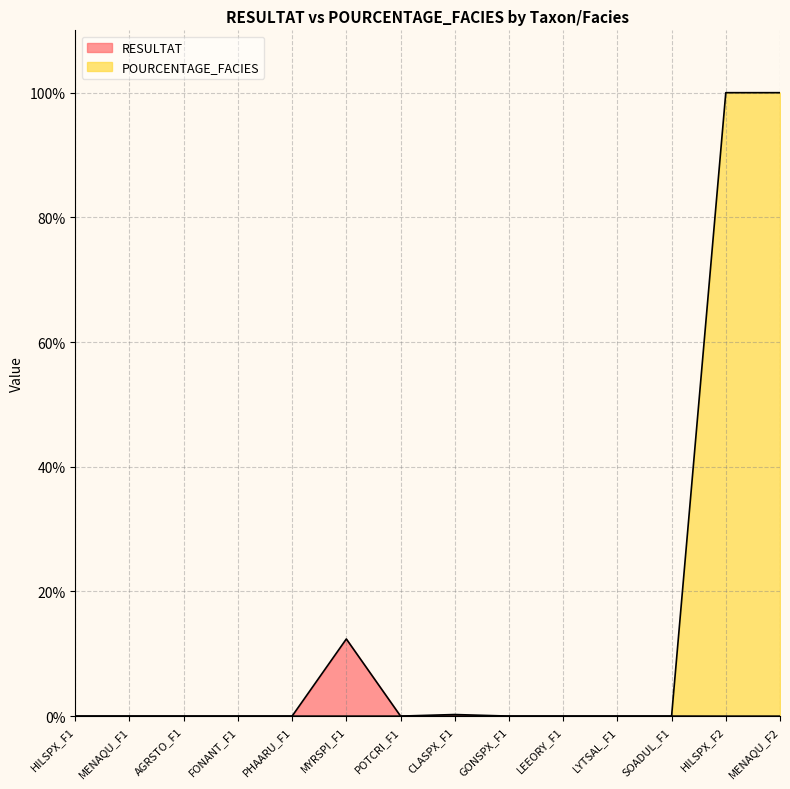

At which label does POURCENTAGE_FACIES reach its minimum?

HILSPX_F1